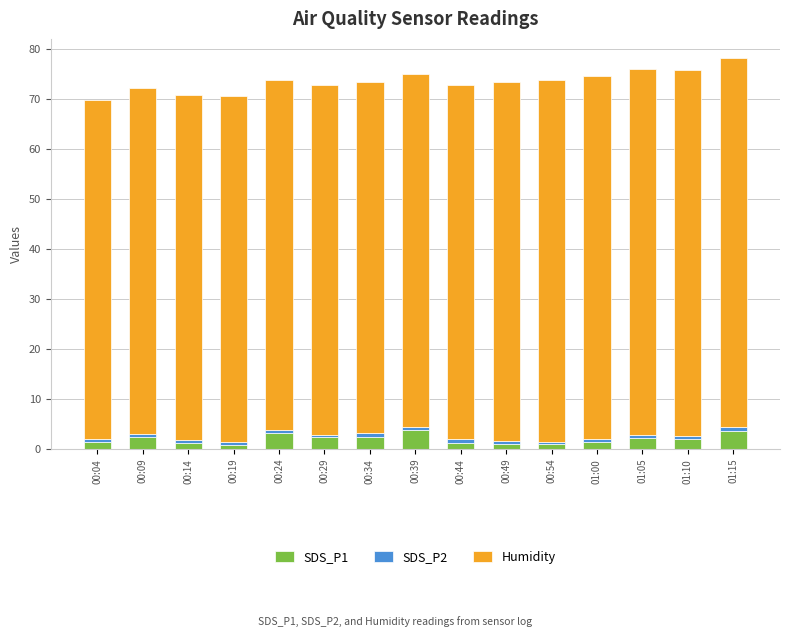

What is the maximum value for SDS_P1?

3.8